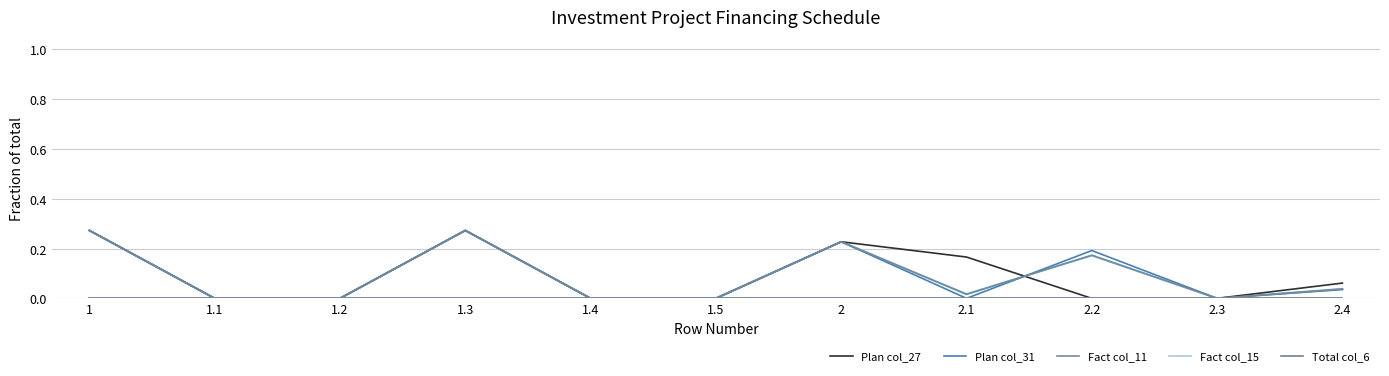

How many lines are shown in the chart?

6